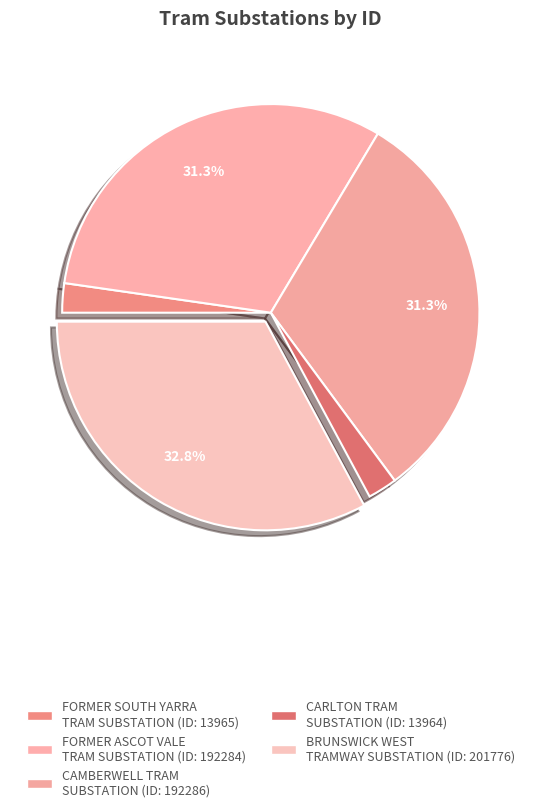

What is the largest slice in the pie chart?

BRUNSWICK WEST TRAMWAY SUBSTATION